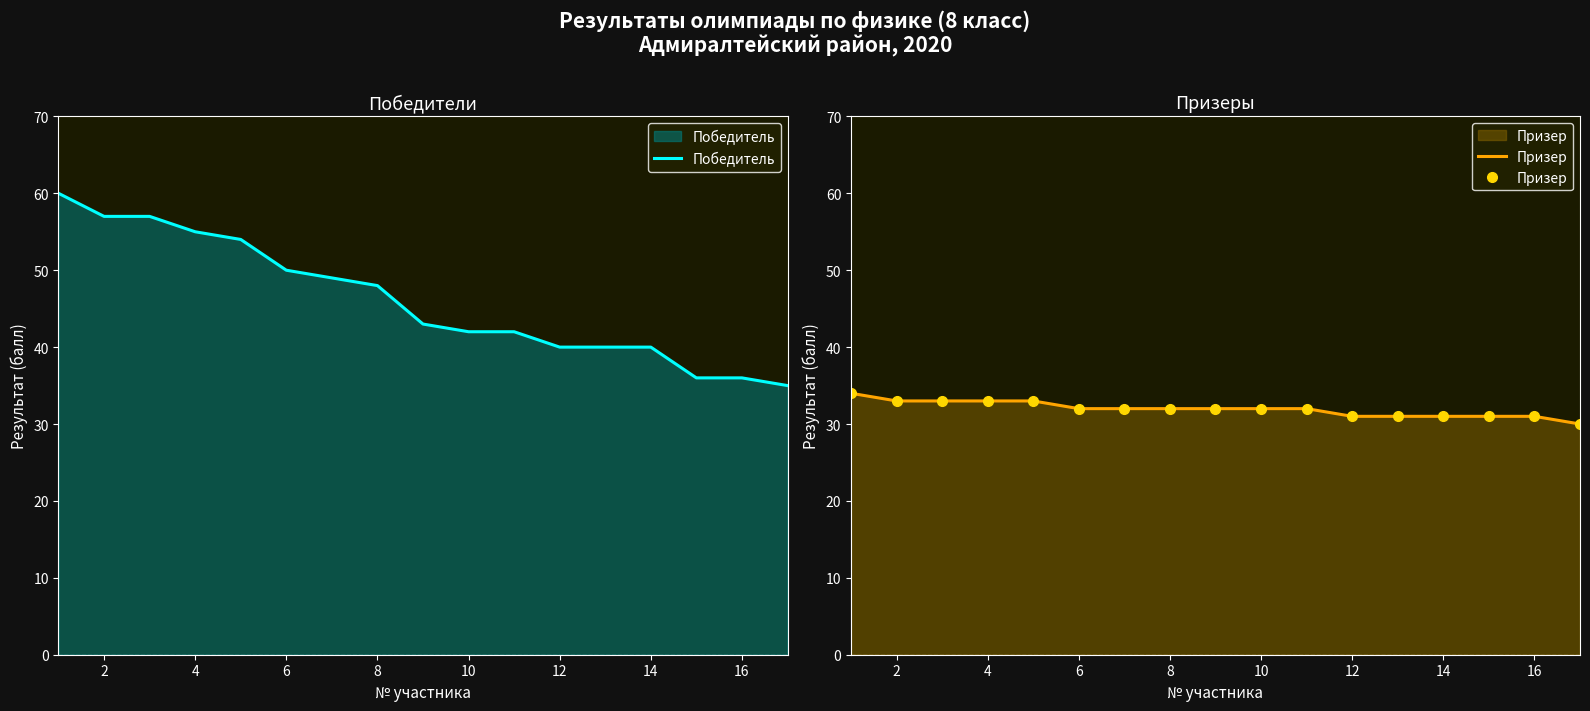

Which series has the largest total across all categories?

Победитель